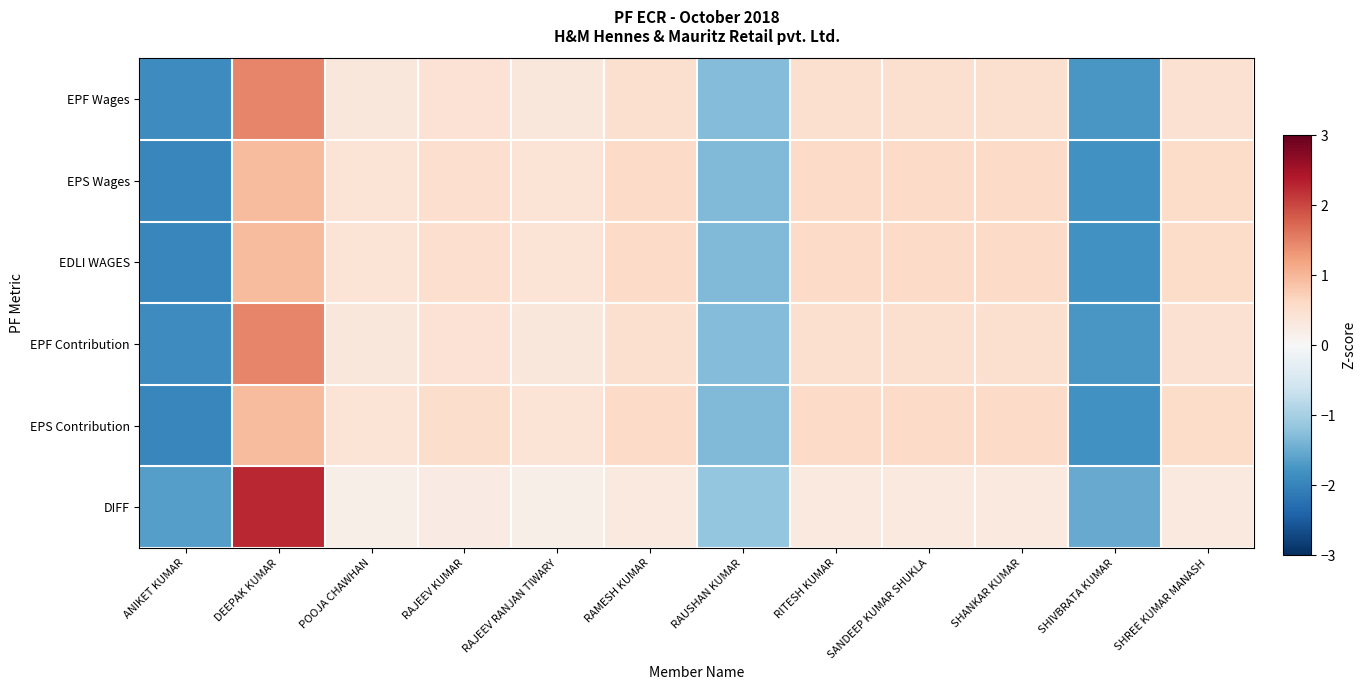

At which category does the chart reach its minimum across all series?

ANIKET KUMAR